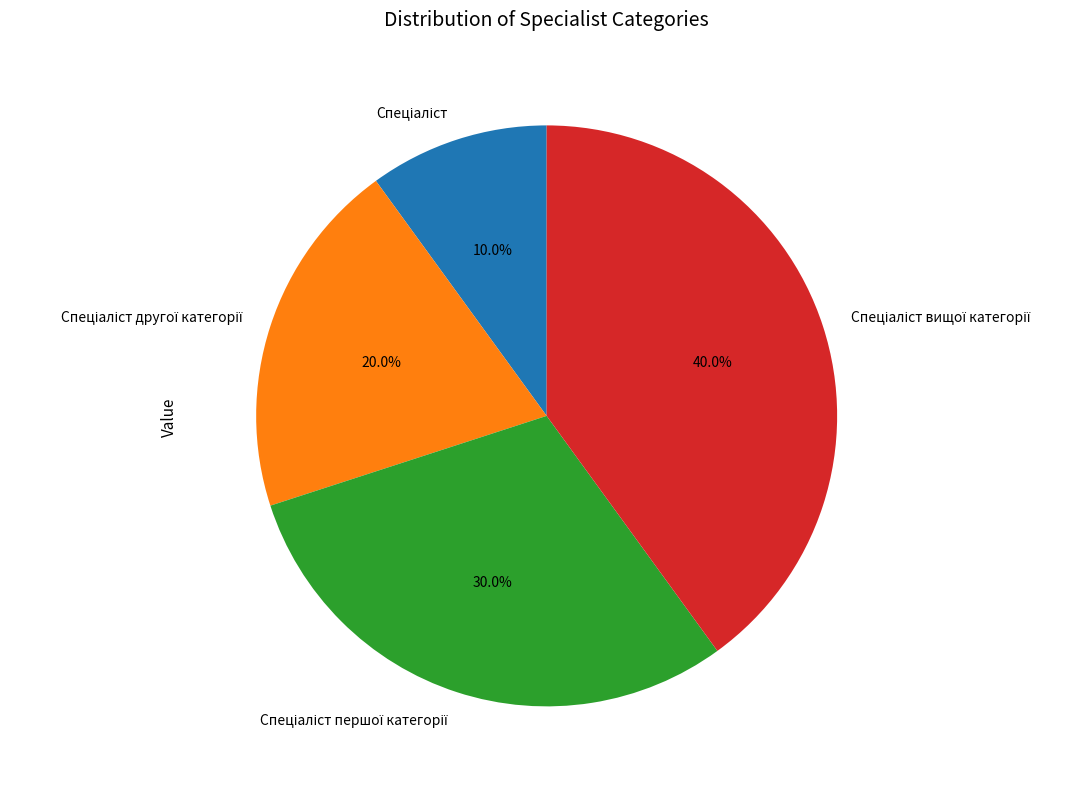

Does any single category account for the majority?

No